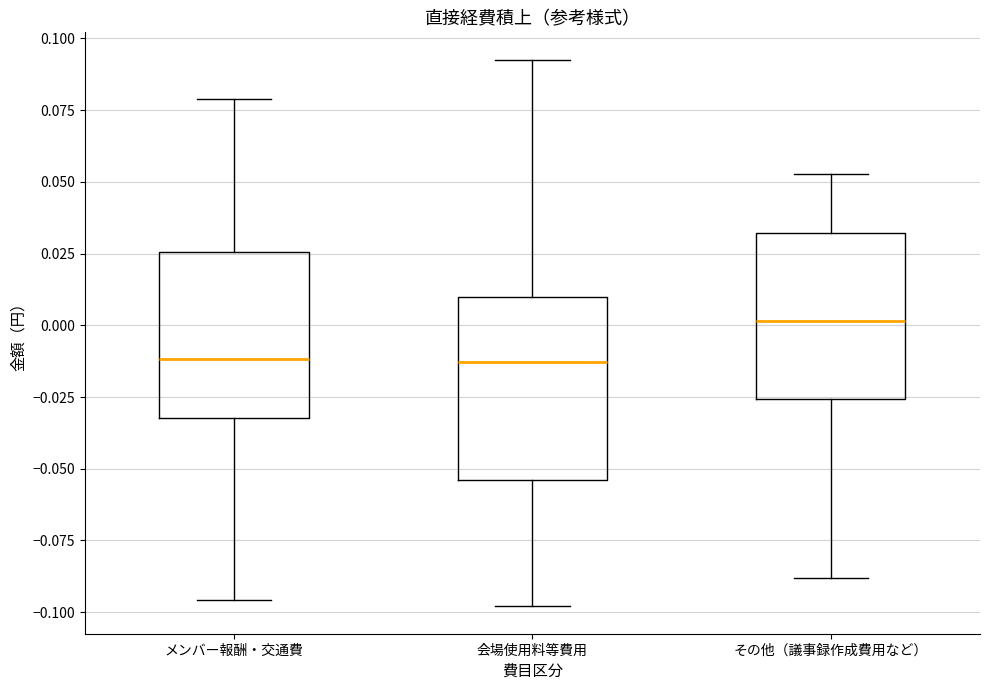

Comparing the boxes themselves (not the whiskers), which one is the tallest?

会場使用料等費用